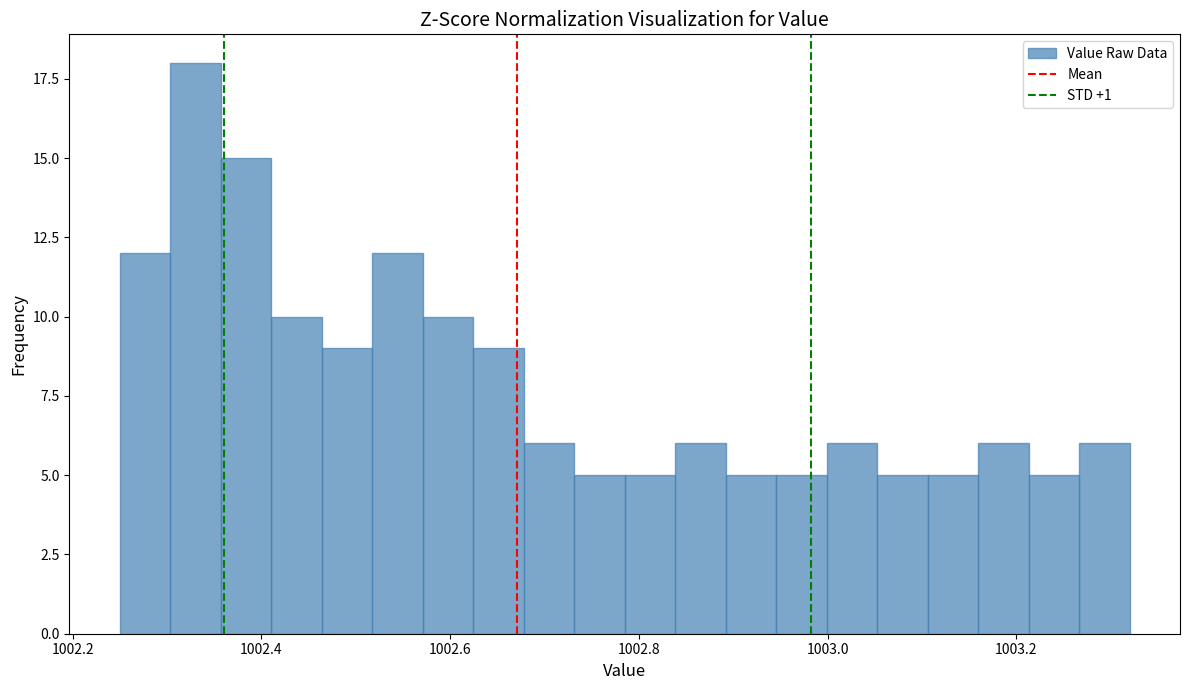

Around what value on the x-axis is the tallest bar? Give the approximate position of its centre, as read against the axis.

1002.34